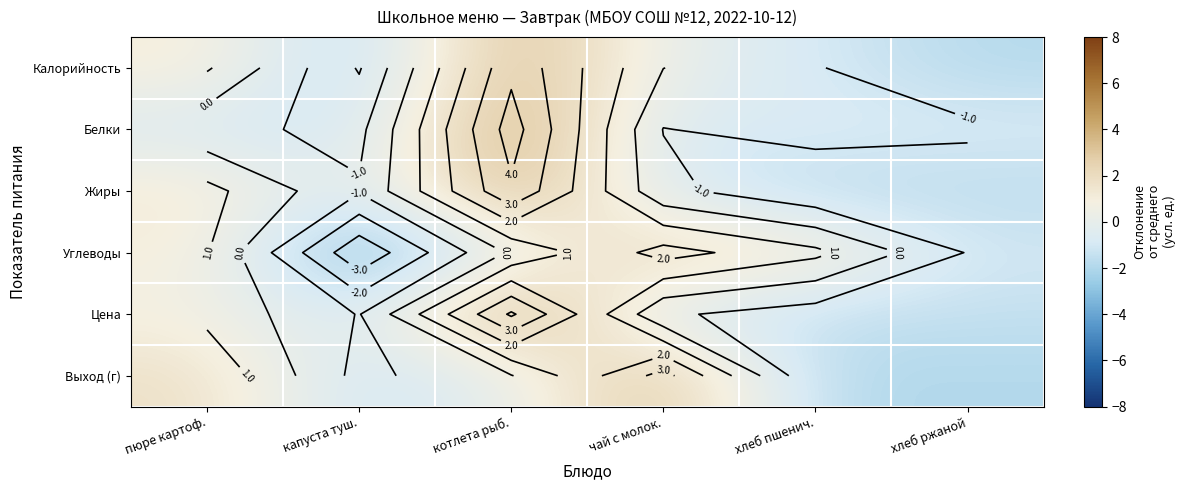

Between чай с молок. and капуста туш., which is larger?

чай с молок.